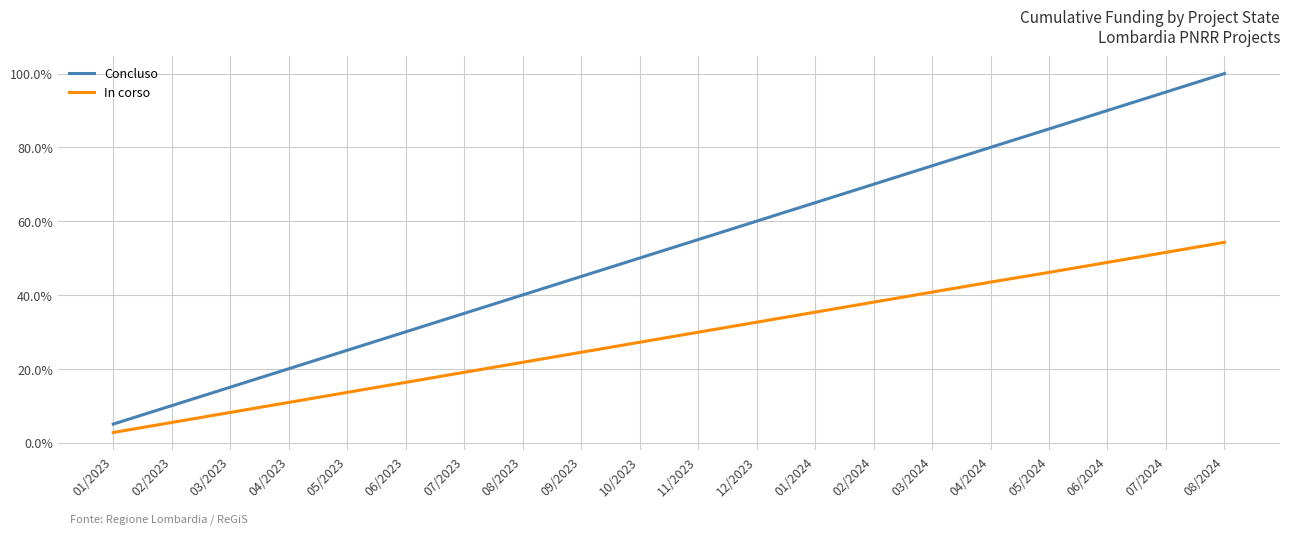

Rank the series at 07/2023 from highest to lowest value.

Concluso, In corso